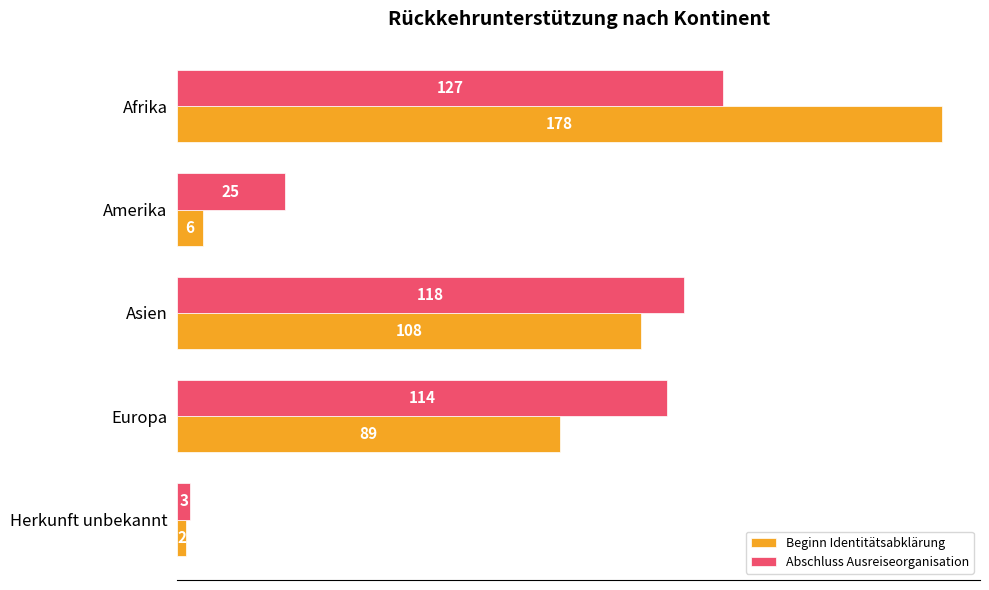

Which category has the lowest value across all series?

Herkunft unbekannt